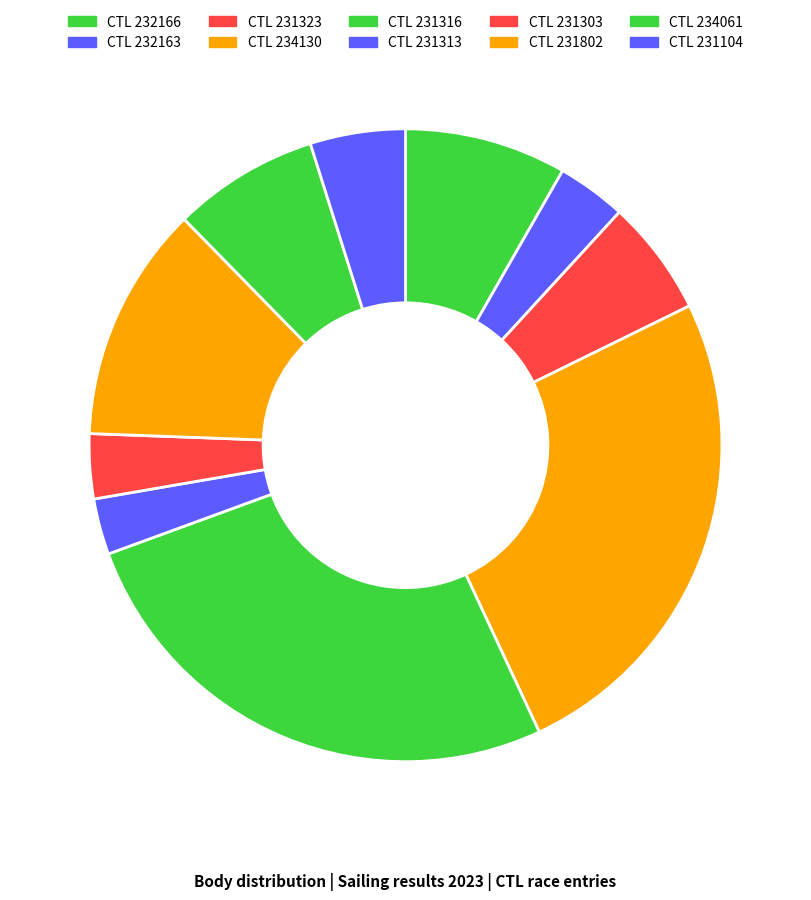

How many segments does this pie chart have?

10